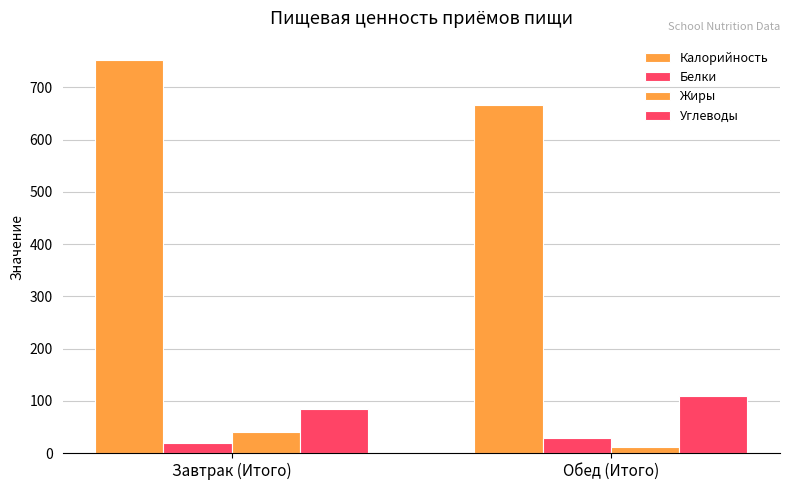

List the labels in order of Жиры value, smallest first.

Обед (Итого), Завтрак (Итого)